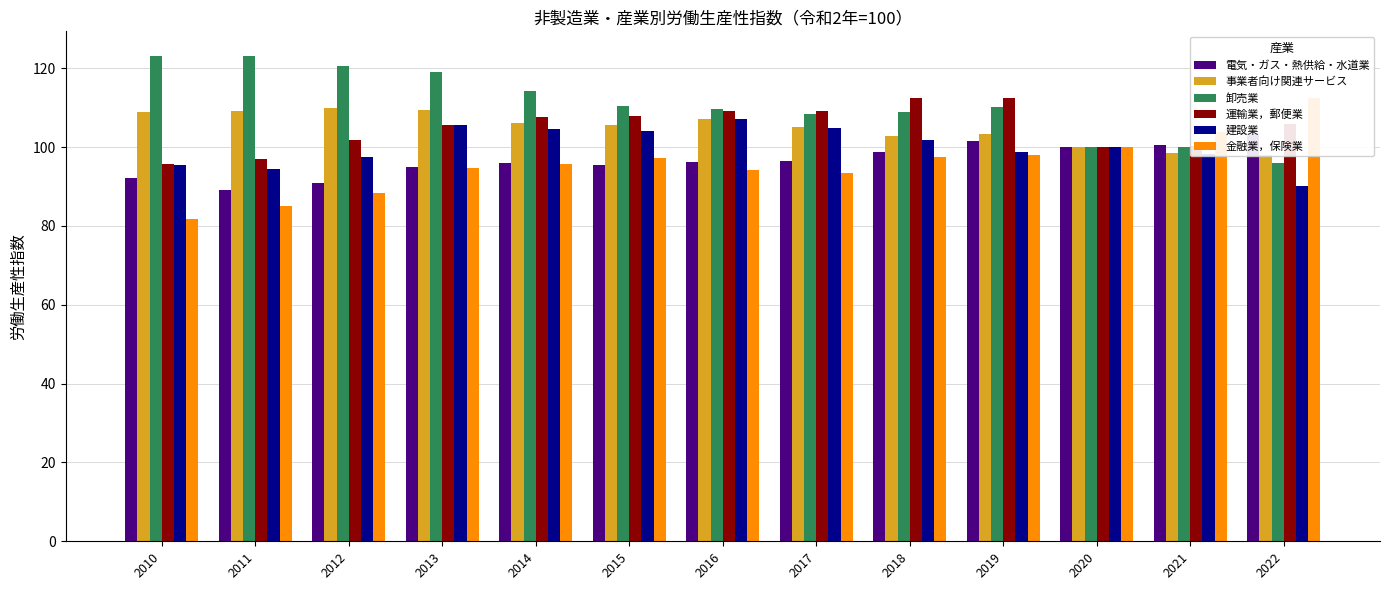

Reading left to right, list all the values displayed in this chart.

電気・ガス・熱供給・水道業: 2010=92.2	2011=89.0	2012=90.9	2013=94.9	2014=96.0	2015=95.4	2016=96.1	2017=96.5	2018=98.8	2019=101.5	2020=100.0	2021=100.6	2022=103.2
事業者向け関連サービス: 2010=108.8	2011=109.2	2012=109.9	2013=109.5	2014=106.1	2015=105.7	2016=107.0	2017=105.2	2018=102.7	2019=103.4	2020=100.0	2021=98.4	2022=97.9
卸売業: 2010=123.2	2011=123.1	2012=120.6	2013=119.0	2014=114.3	2015=110.4	2016=109.6	2017=108.3	2018=108.8	2019=110.1	2020=100.0	2021=100.1	2022=96.0
運輸業，郵便業: 2010=95.8	2011=96.9	2012=101.9	2013=105.7	2014=107.7	2015=107.9	2016=109.1	2017=109.1	2018=112.5	2019=112.5	2020=100.0	2021=100.2	2022=105.9
建設業: 2010=95.4	2011=94.4	2012=97.6	2013=105.6	2014=104.7	2015=104.1	2016=107.2	2017=104.8	2018=101.8	2019=98.7	2020=100.0	2021=98.3	2022=90.0
金融業，保険業: 2010=81.7	2011=85.1	2012=88.3	2013=94.8	2014=95.6	2015=97.2	2016=94.1	2017=93.5	2018=97.4	2019=98.0	2020=100.0	2021=103.8	2022=112.5